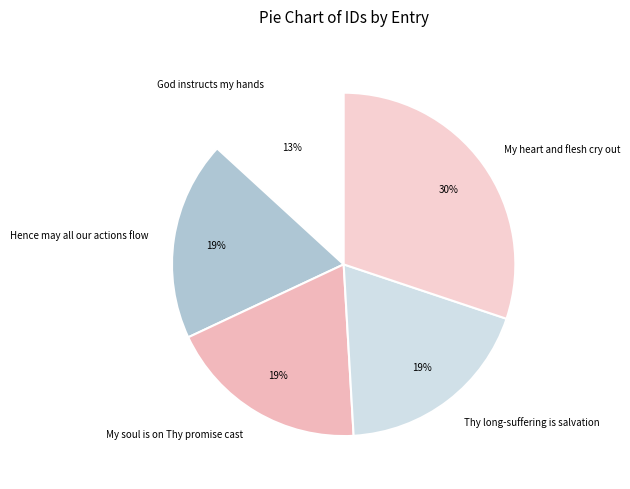

True or false: God instructs my hands accounts for 13% of the total.

True